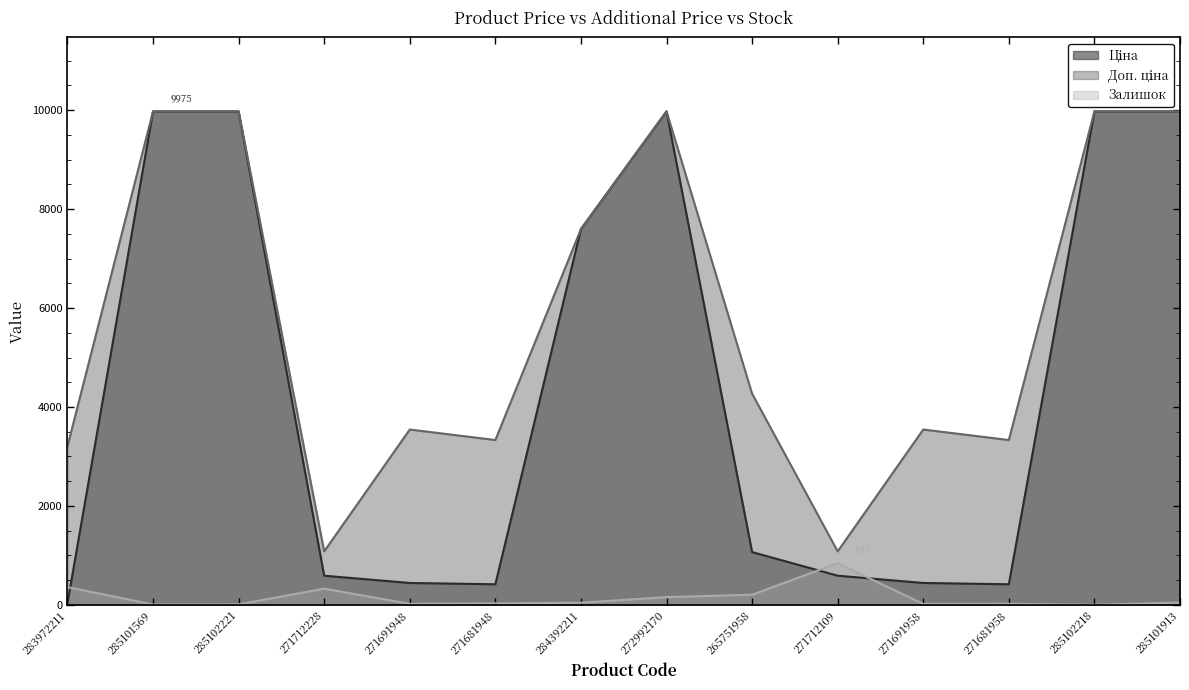

What is the approximate value of Доп. ціна at 271681948?

3332.5